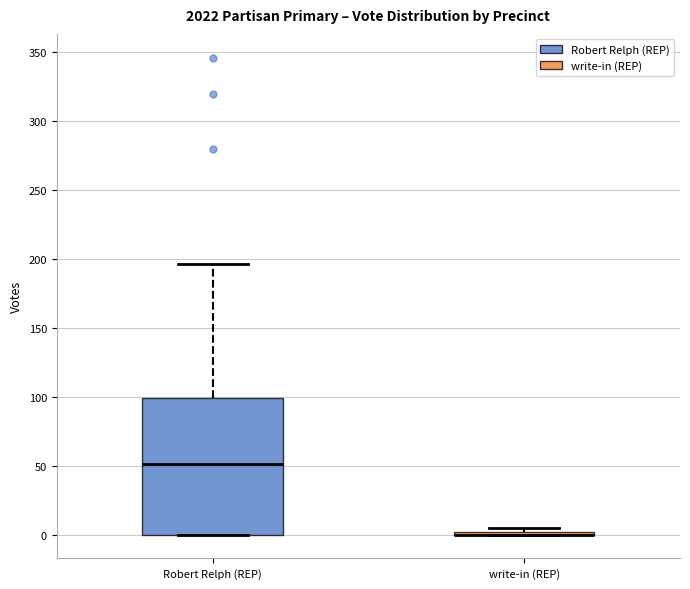

Reading left to right, read every box against the y-axis: the position of its median line, the range the box covers, and the ends of its whiskers. The values are not printed on the chart, so give them approximately, as read against the axis.

Robert Relph (REP): median 50, box 0 to 100, whiskers 0 to 195
write-in (REP): box collapsed to a line at 0, whiskers 0 to 5